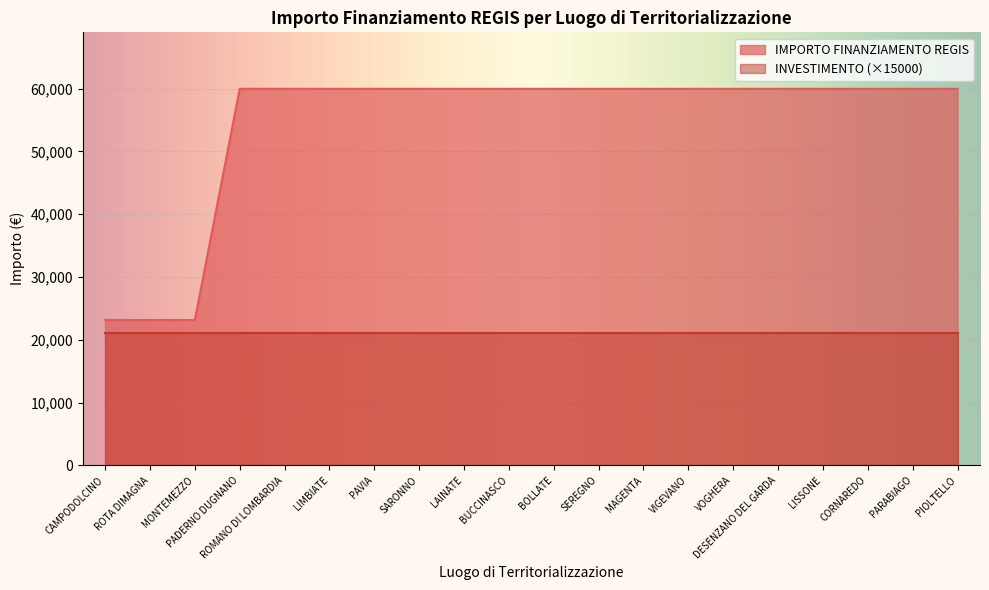

Rank the categories by value from highest to lowest.

PADERNO DUGNANO, ROMANO DI LOMBARDIA, LIMBIATE, PAVIA, SARONNO, LAINATE, BUCCINASCO, BOLLATE, SEREGNO, MAGENTA, VIGEVANO, VOGHERA, DESENZANO DEL GARDA, LISSONE, CORNAREDO, PARABIAGO, PIOLTELLO, CAMPODOLCINO, ROTA DIMAGNA, MONTEMEZZO